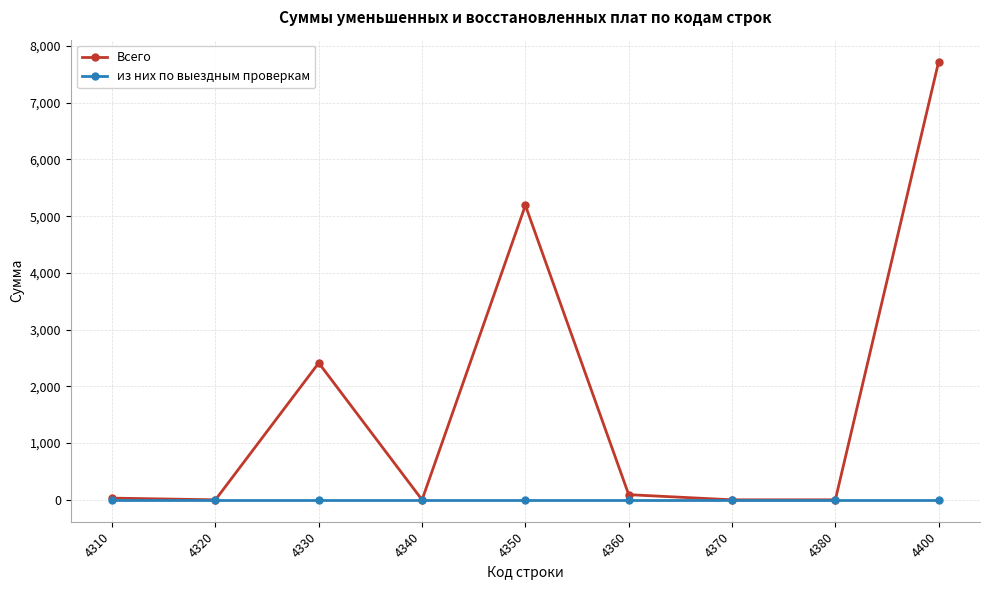

Is it true that Всего equals 3371 at 4350?

False